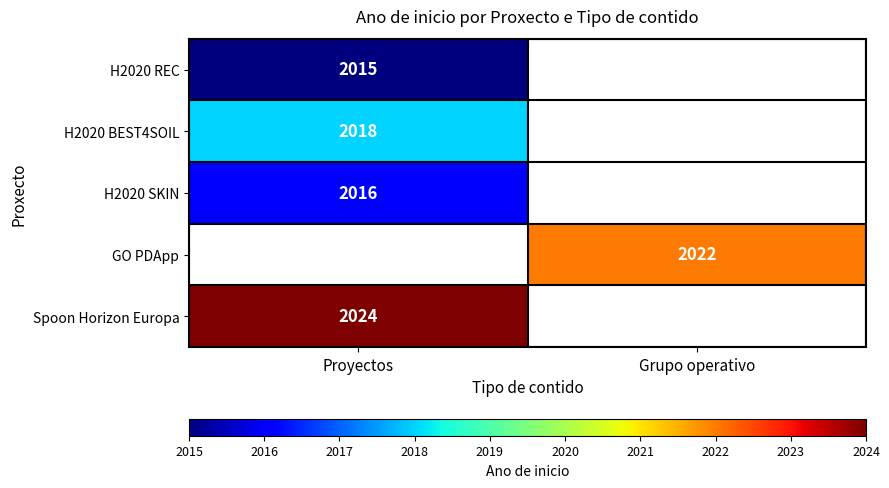

Is it true that H2020 REC equals 3190 at Proyectos?

False